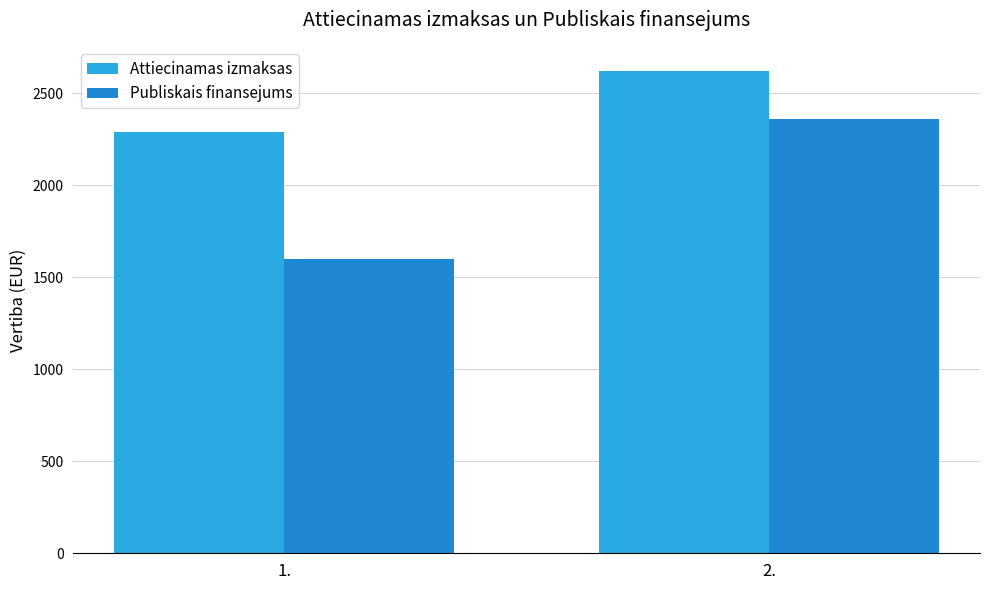

Rank the categories by Attiecinamas izmaksas value from highest to lowest.

2., 1.